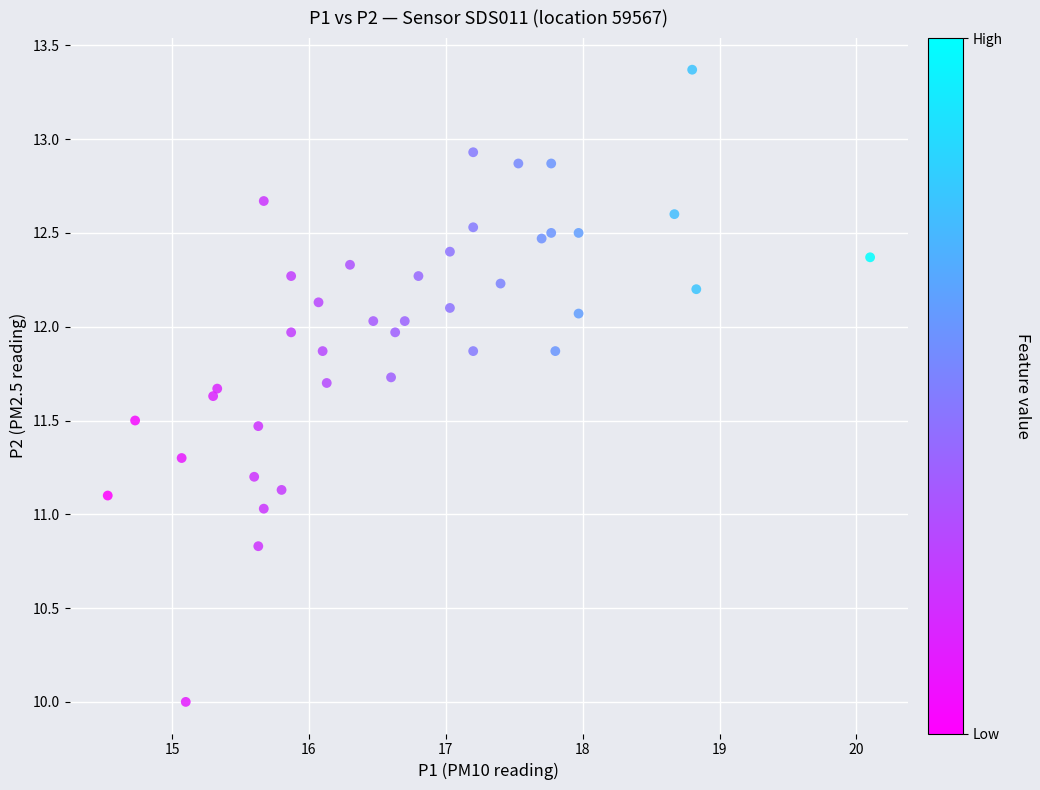

What is the range of Y values (max minus min)?

3.4